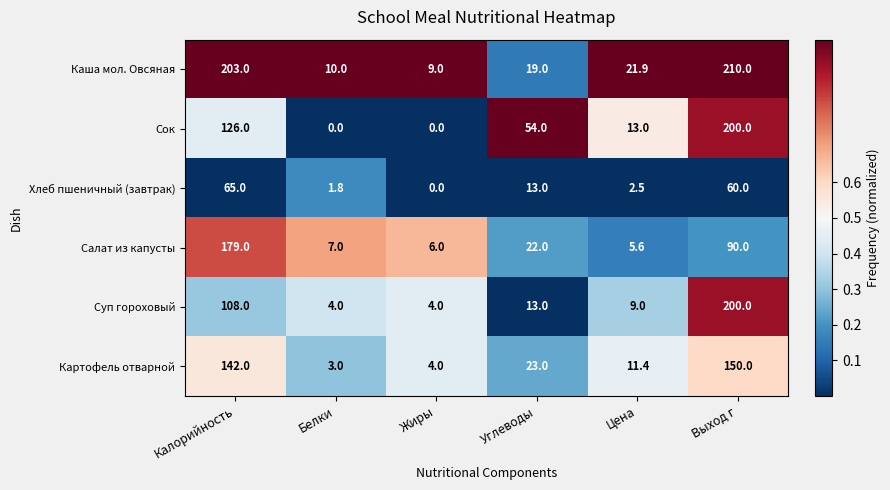

At which label is Каша мол. Овсяная closest to 109?

Цена